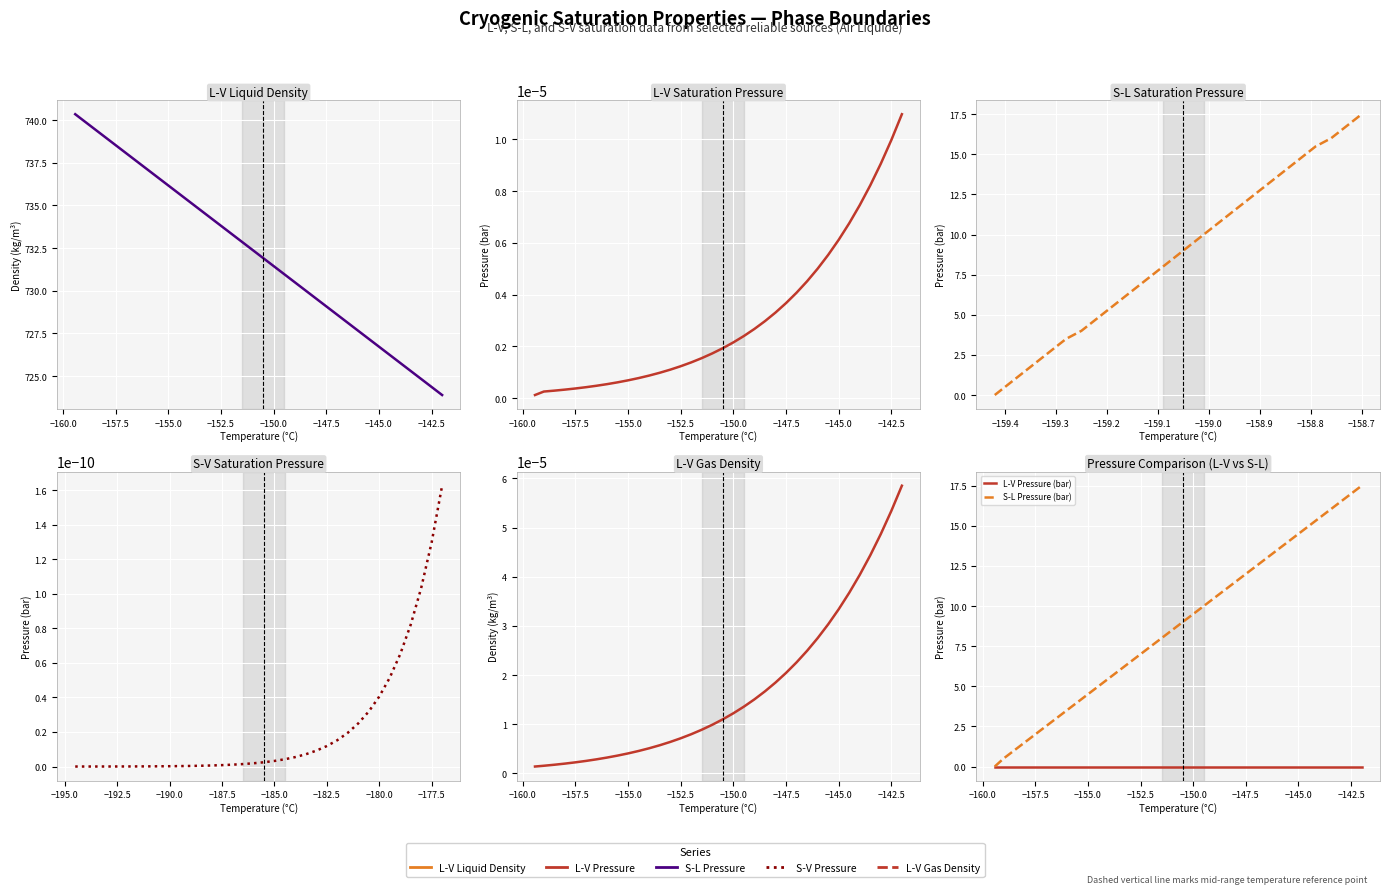

True or false: L-V Pressure (bar) and L-V Liq Density (kg/m³) intersect in this chart.

False